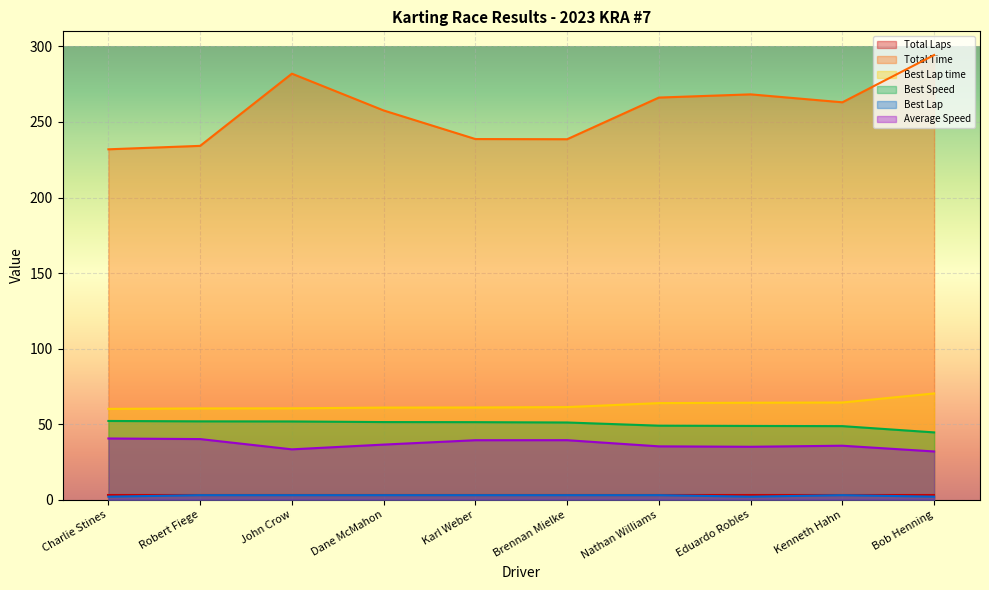

How many data points does each series have?

10